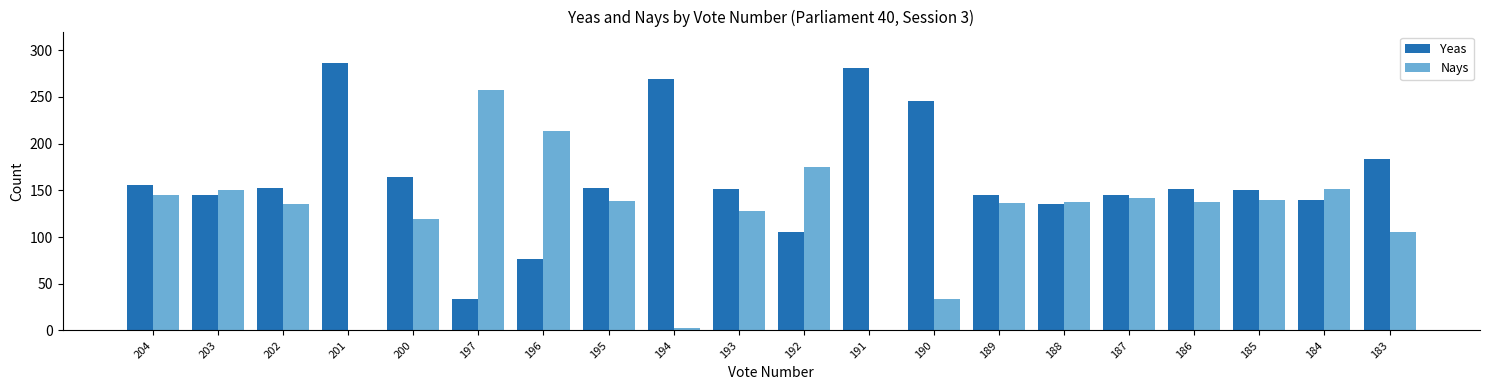

What is the sum of all Yeas values?

3268